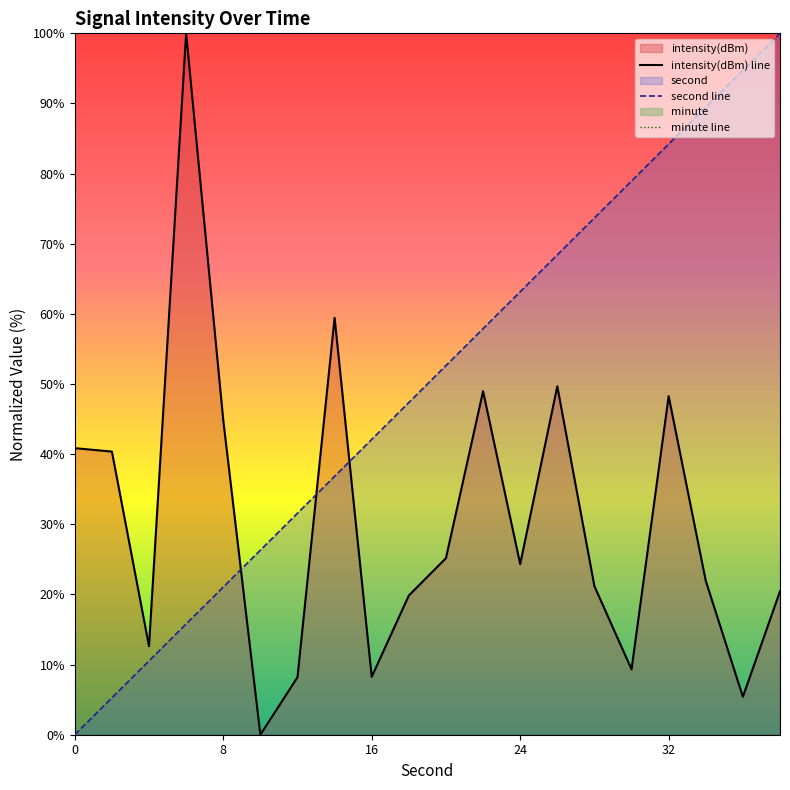

Between which two adjacent categories do second and intensity first intersect?

8 and 10